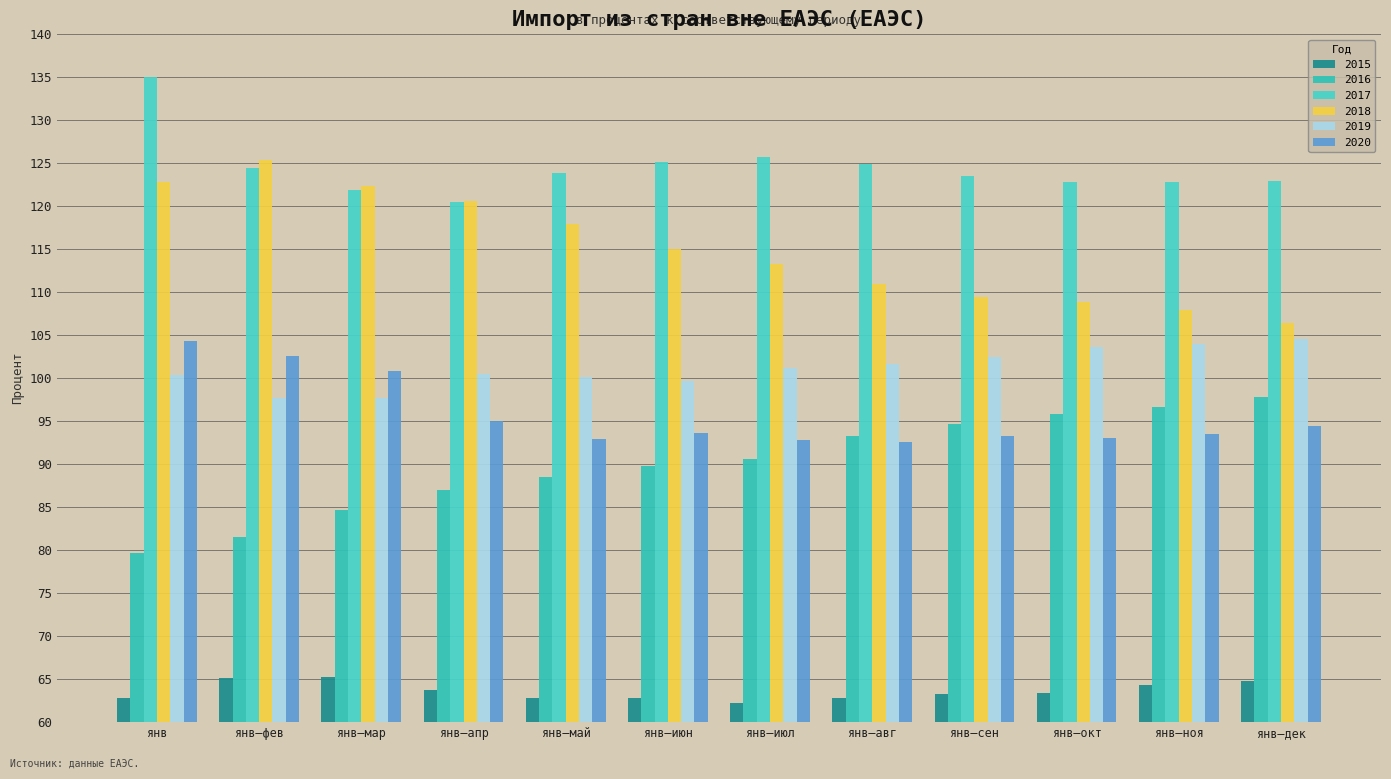

How many series are shown in this chart?

6